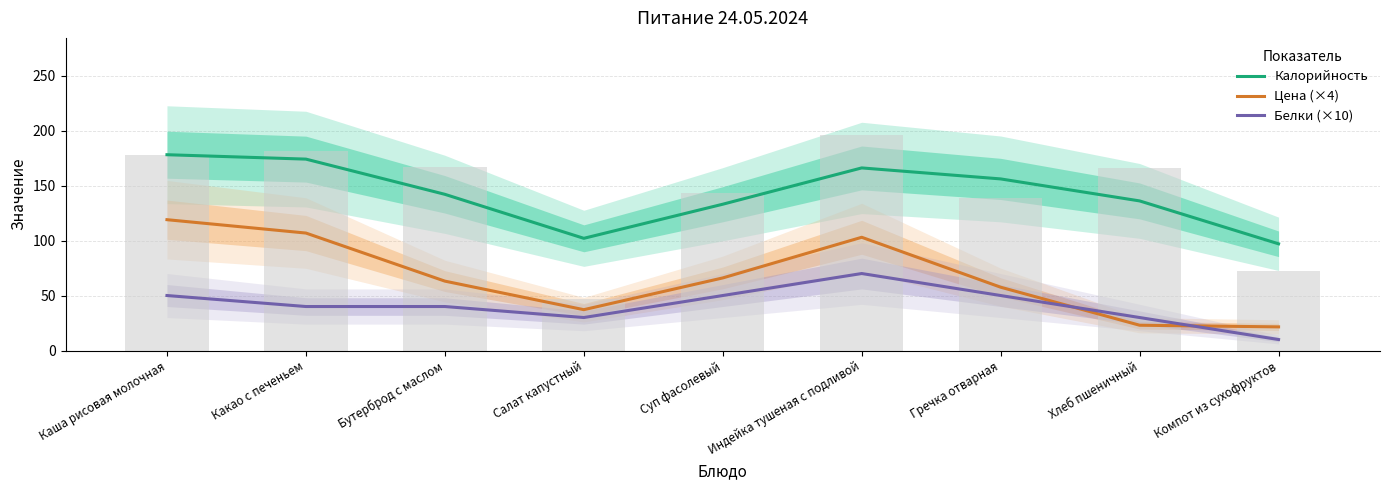

Which series changed the most between Каша рисовая молочная and Компот из сухофруктов?

Цена (×4)